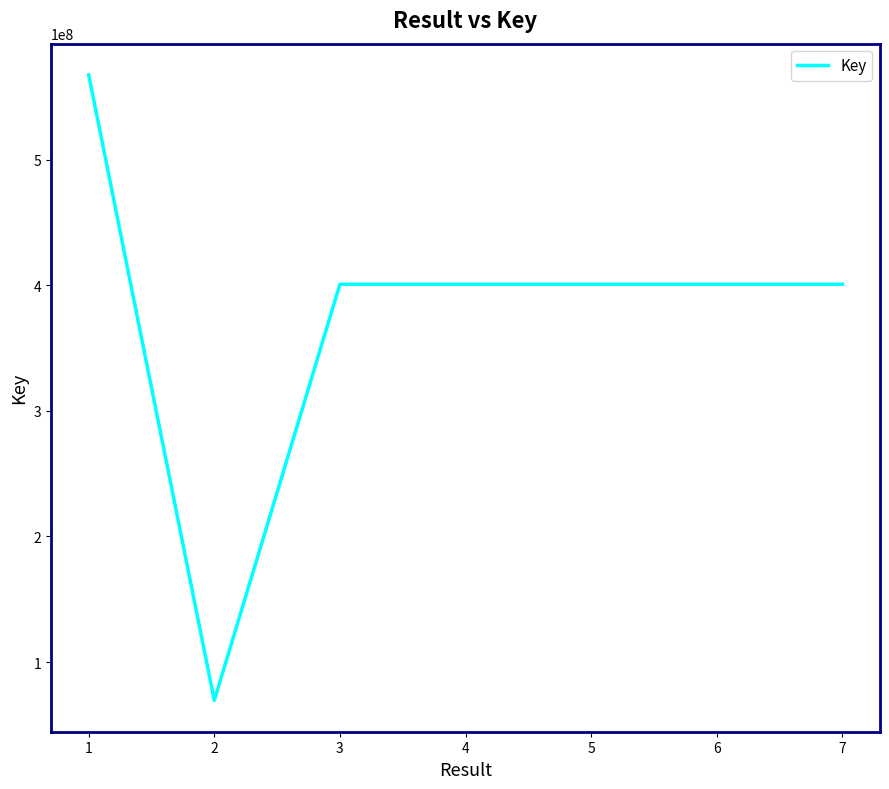

Approximately how many times larger is the value at 6 compared to 1?

0.7